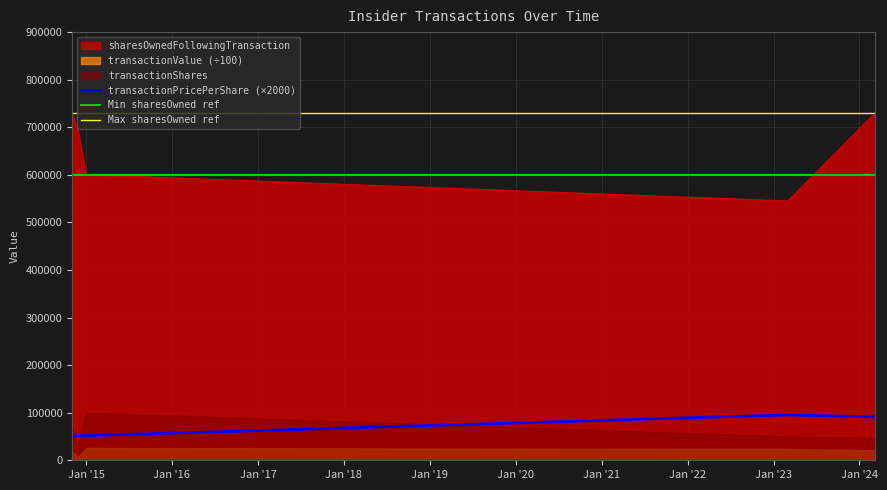

What is the lowest value of the sharesOwnedFollowingTransaction series?

545114.0